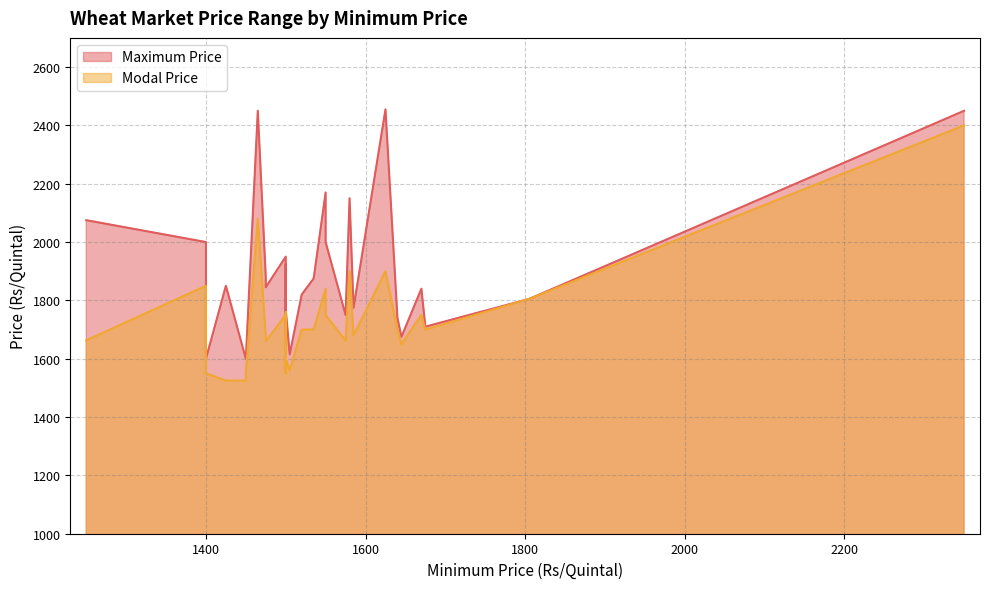

In Modal Price, how many points are lower than both neighbors (excluding endpoints)?

9